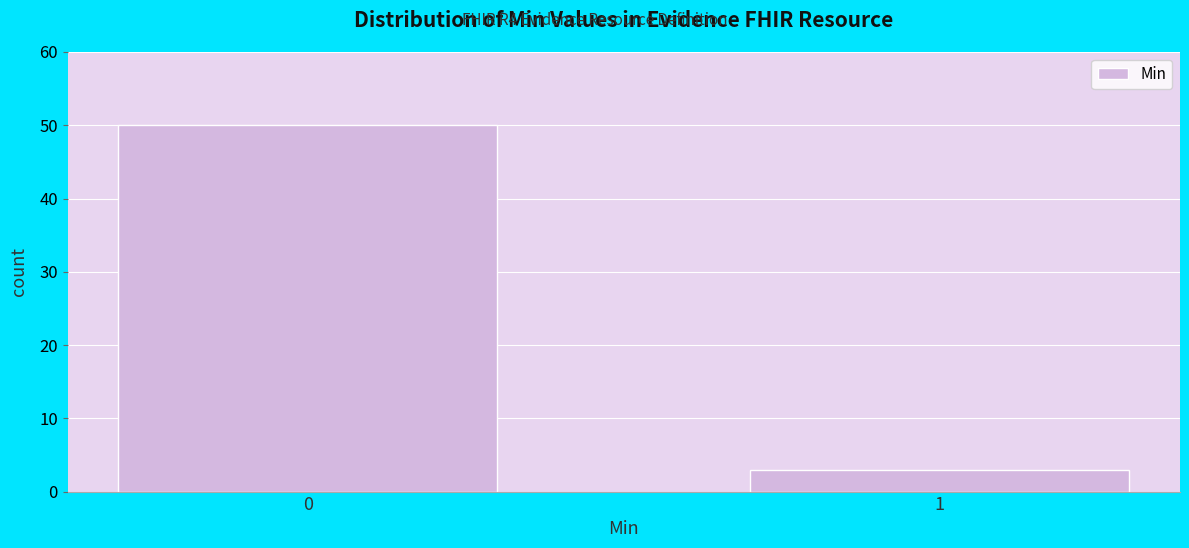

Reading left to right, extract all data points from this chart.

0=50	1=3